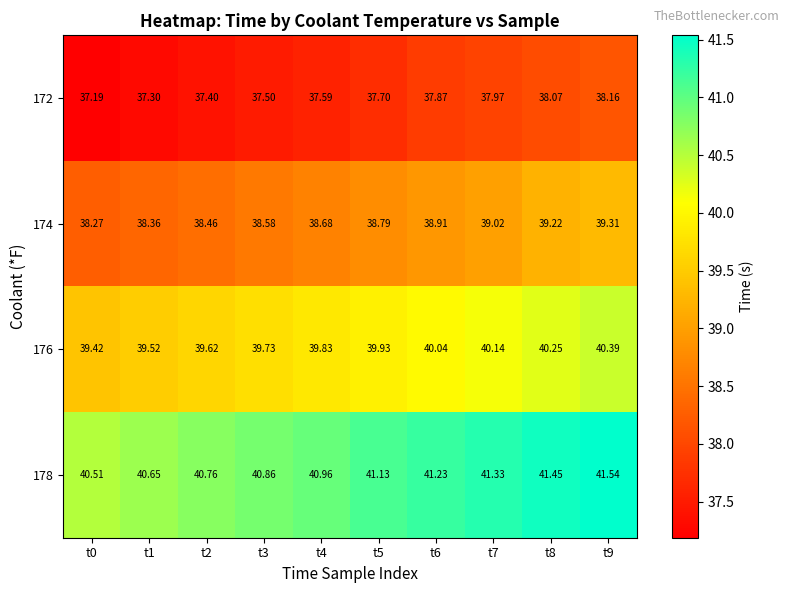

How many distinct data groups are displayed?

4